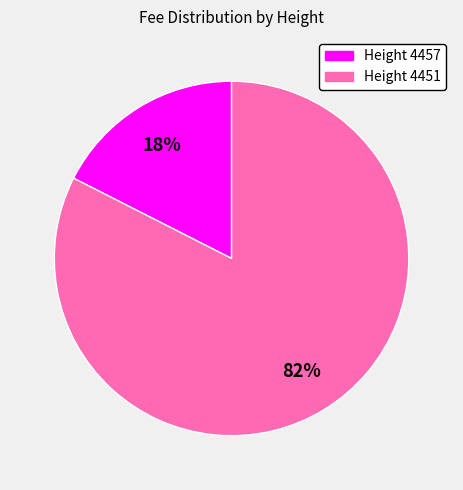

Does any single category account for the majority?

Yes